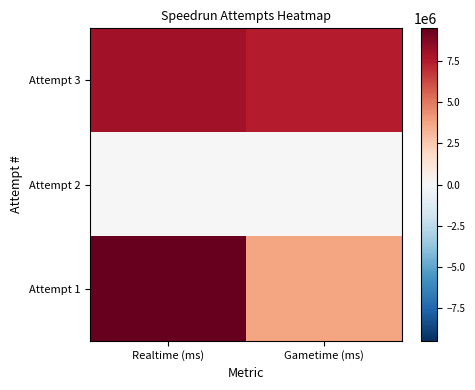

Rank the series by their maximum value, from lowest to highest.

Attempt 2, Attempt 3, Attempt 1